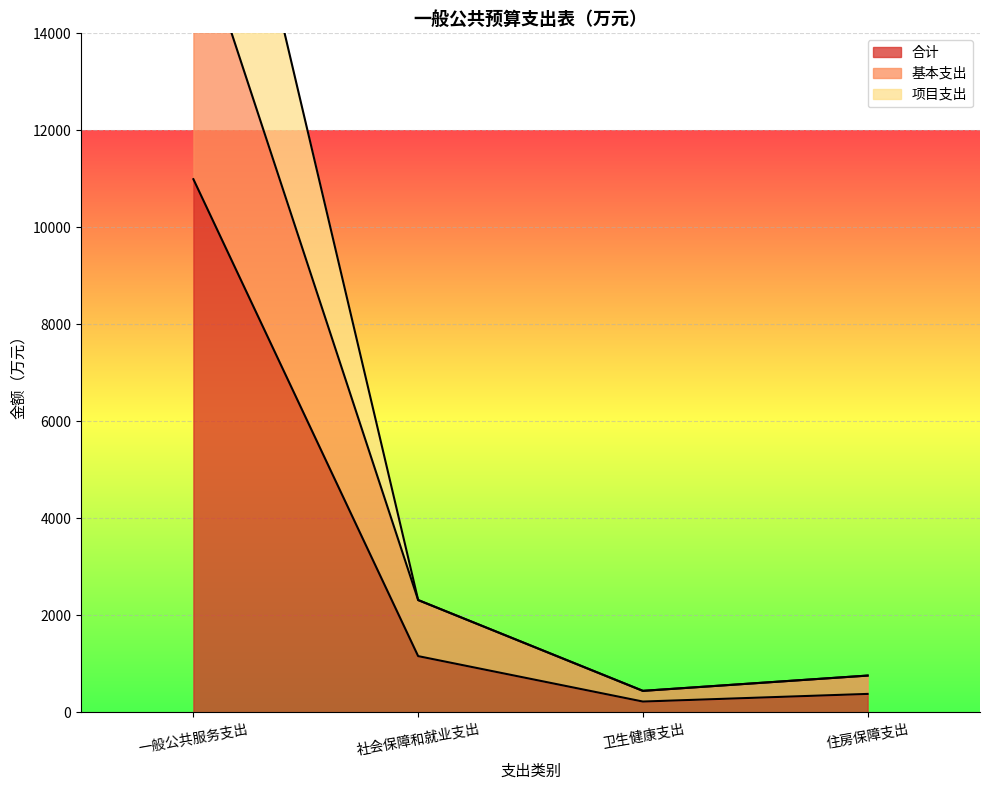

What position from the left is 住房保障支出?

4